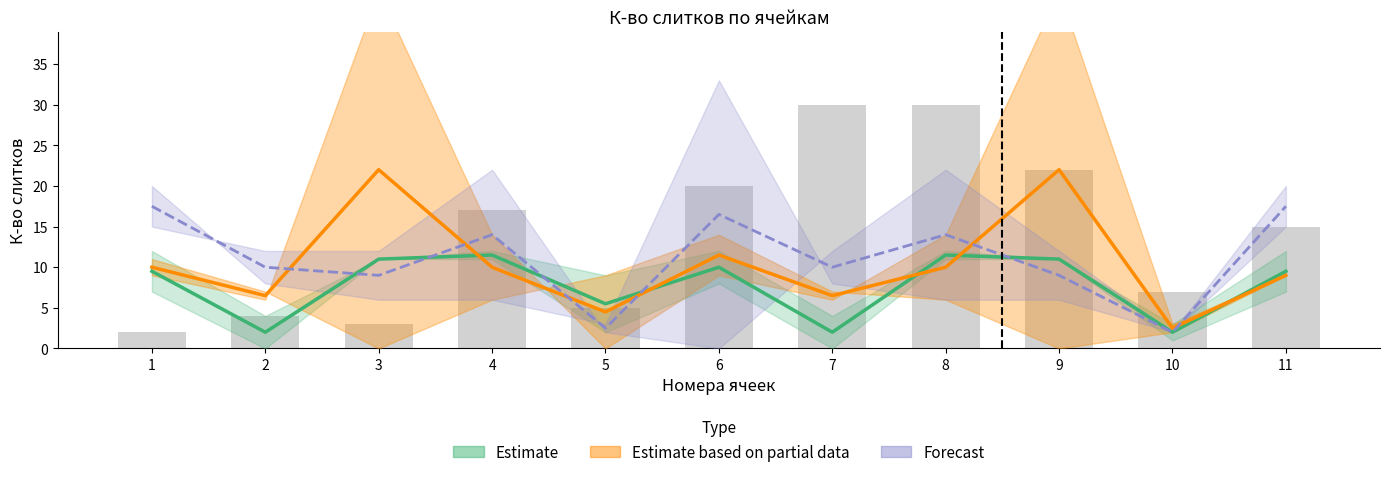

What is the maximum value shown in the chart?

30